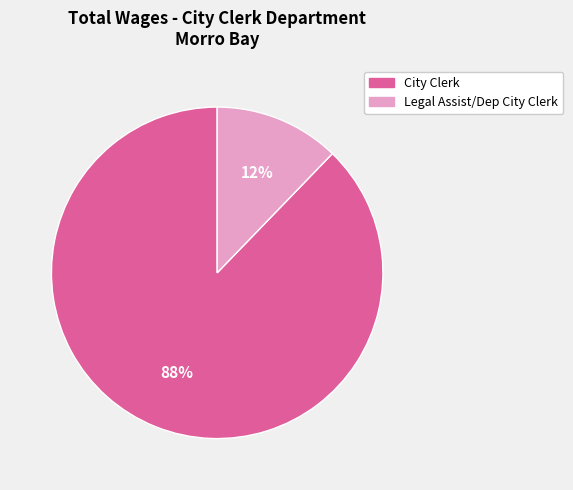

Does City Clerk represent more than half of the total?

Yes